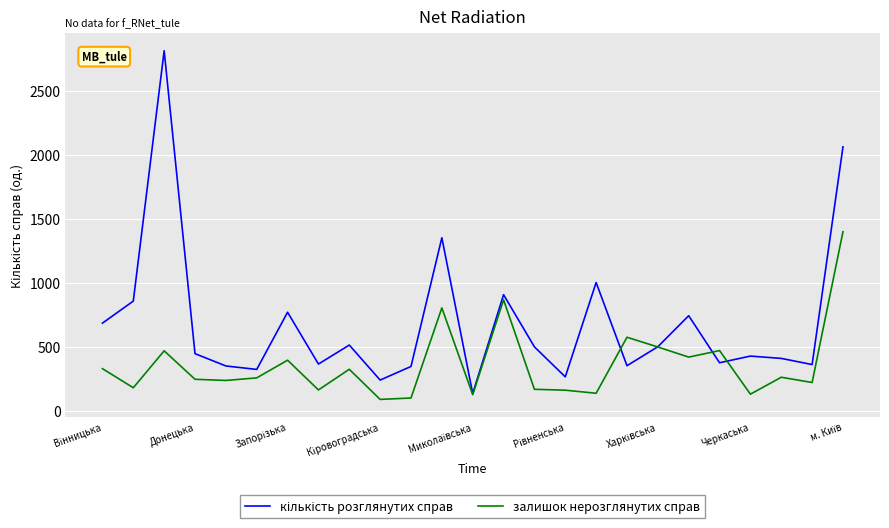

What is the smallest value displayed?

91